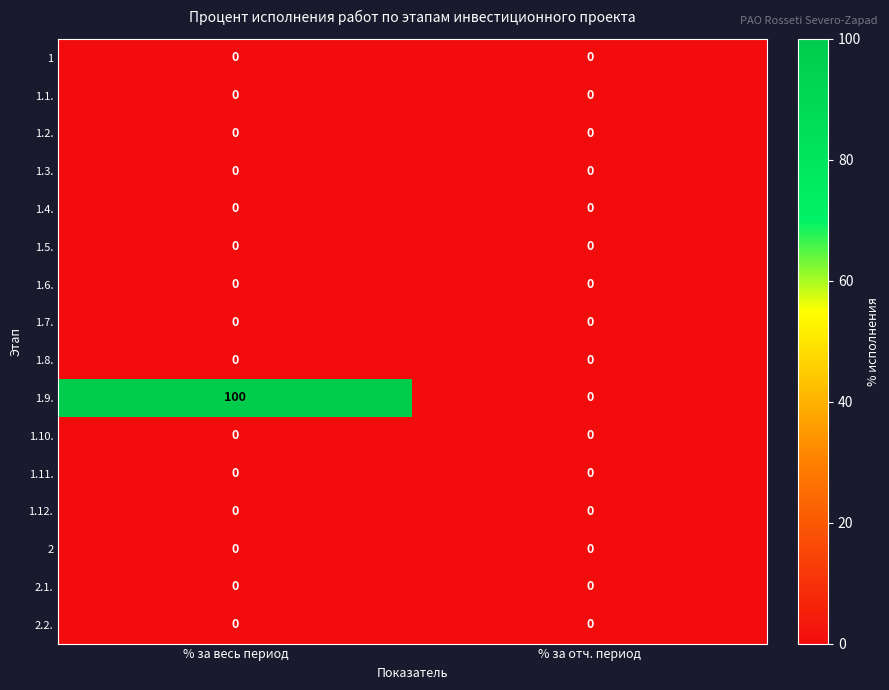

Which series changed the most between % за весь период and % за отч. период?

1.9.